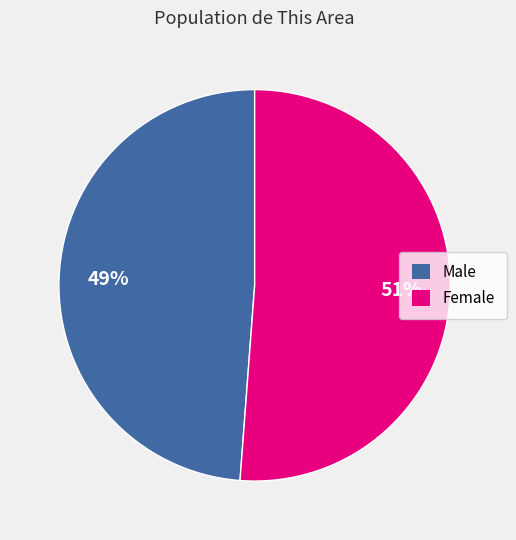

Is there any slice that represents more than half of the pie?

Yes